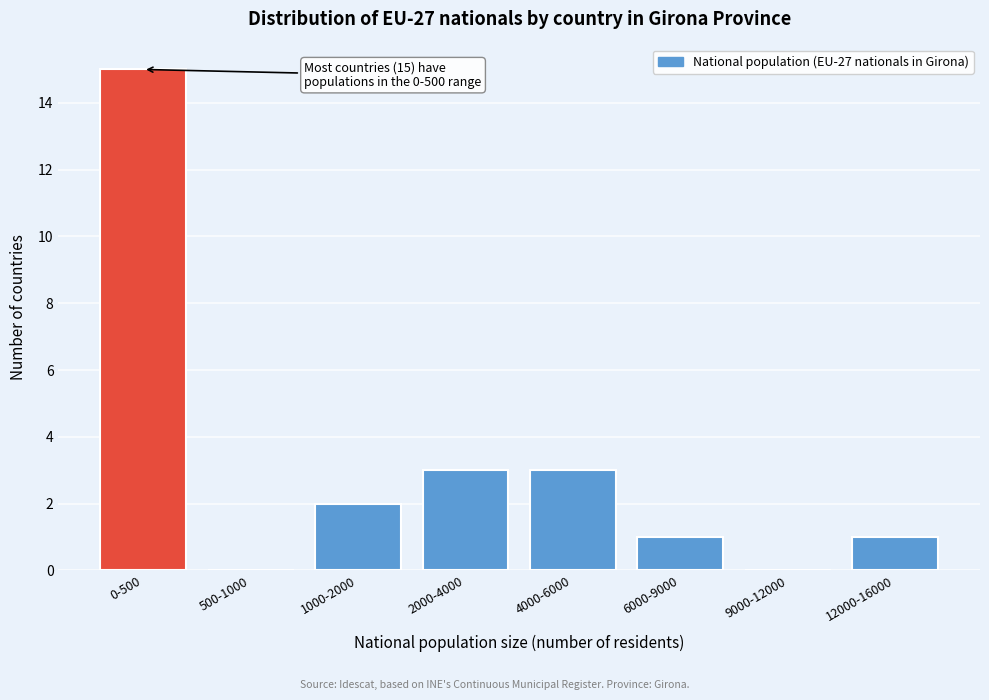

Reading left to right, what are all the values shown in this chart?

0-500=15	500-1000=0	1000-2000=2	2000-4000=3	4000-6000=3	6000-9000=1	9000-12000=0	12000-16000=1